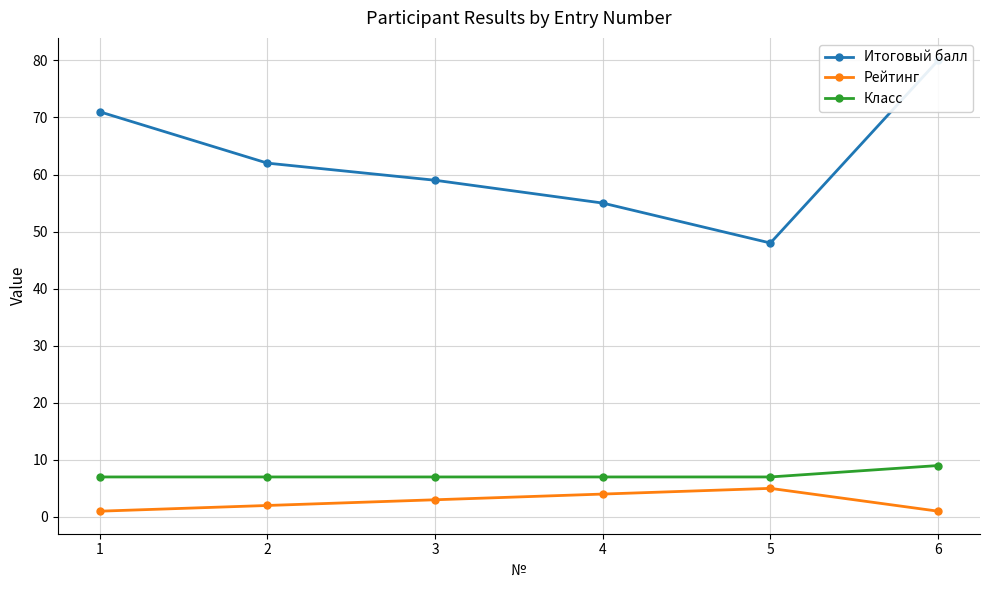

The Класс series shows 7 at 5. True or false?

True